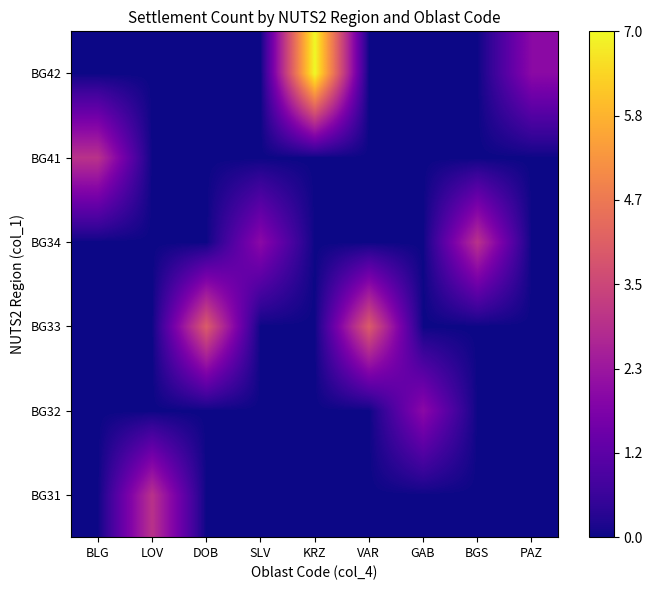

Reading right to left, what are all the values shown in this chart?

BG31: PAZ=0	BGS=0	GAB=0	VAR=0	KRZ=0	SLV=0	DOB=0	LOV=3	BLG=0
BG32: PAZ=0	BGS=0	GAB=2	VAR=0	KRZ=0	SLV=0	DOB=0	LOV=0	BLG=0
BG33: PAZ=0	BGS=0	GAB=0	VAR=4	KRZ=0	SLV=0	DOB=4	LOV=0	BLG=0
BG34: PAZ=0	BGS=3	GAB=0	VAR=0	KRZ=0	SLV=2	DOB=0	LOV=0	BLG=0
BG41: PAZ=0	BGS=0	GAB=0	VAR=0	KRZ=0	SLV=0	DOB=0	LOV=0	BLG=3
BG42: PAZ=2	BGS=0	GAB=0	VAR=0	KRZ=7	SLV=0	DOB=0	LOV=0	BLG=0